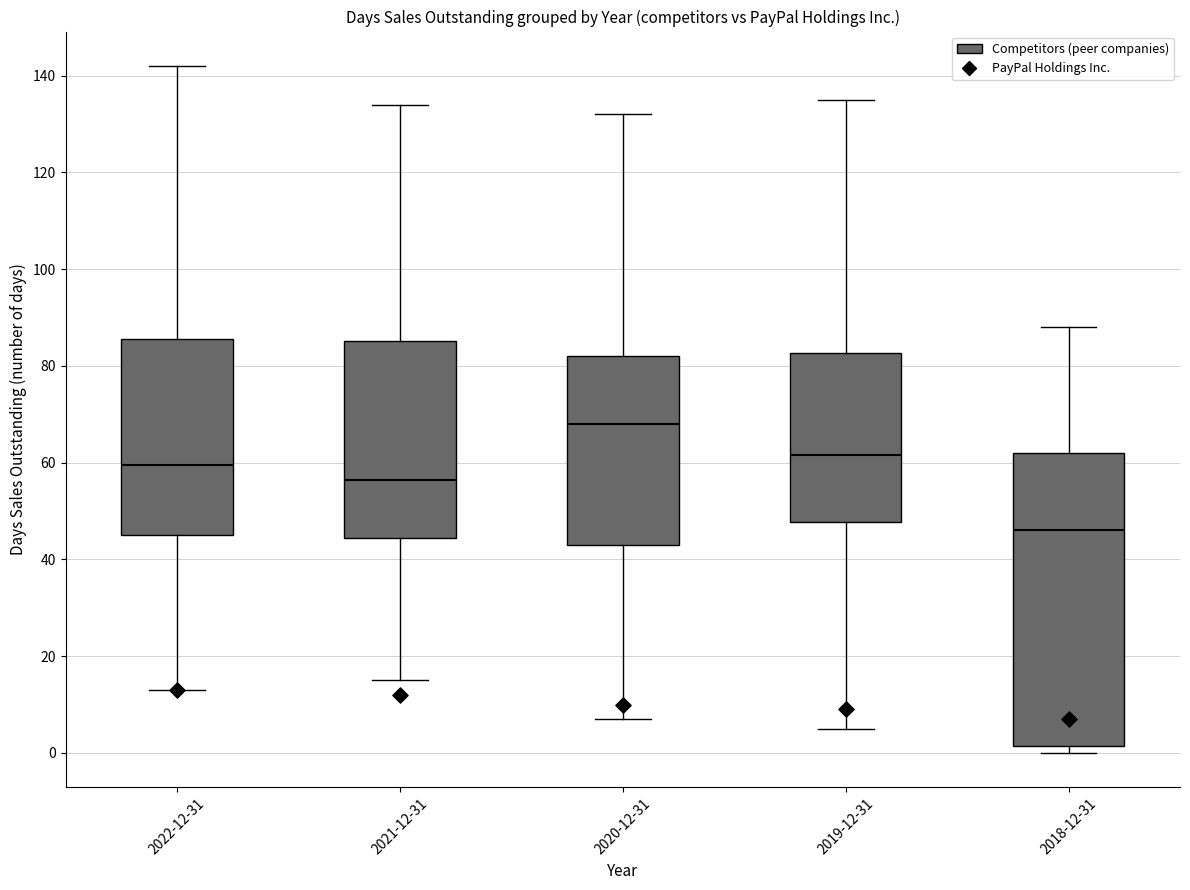

Reading left to right, read every box against the y-axis: the position of its median line, the range the box covers, and the ends of its whiskers. The values are not printed on the chart, so give them approximately, as read against the axis.

2022-12-31: median 60, box 46 to 86, whiskers 14 to 142
2021-12-31: median 56, box 44 to 86, whiskers 16 to 134
2020-12-31: median 68, box 44 to 82, whiskers 8 to 132
2019-12-31: median 62, box 48 to 82, whiskers 6 to 136
2018-12-31: median 46, box 2 to 62, whiskers 0 to 88